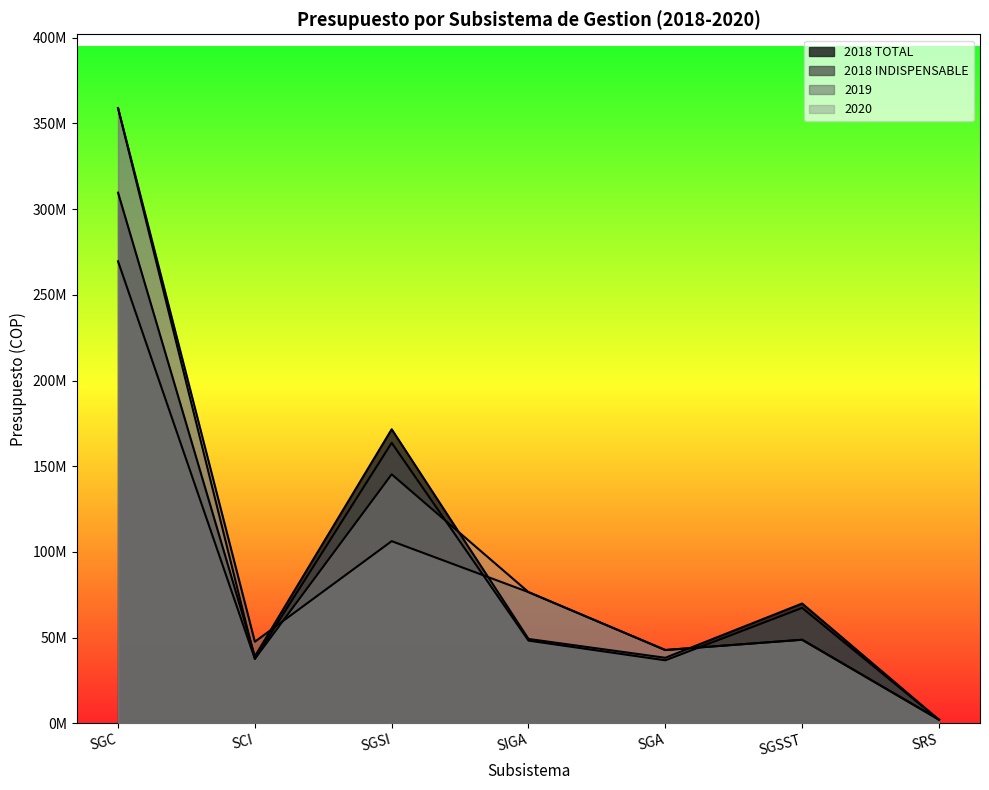

Where do 2019 and 2020 first cross each other?

SCI and SGSI